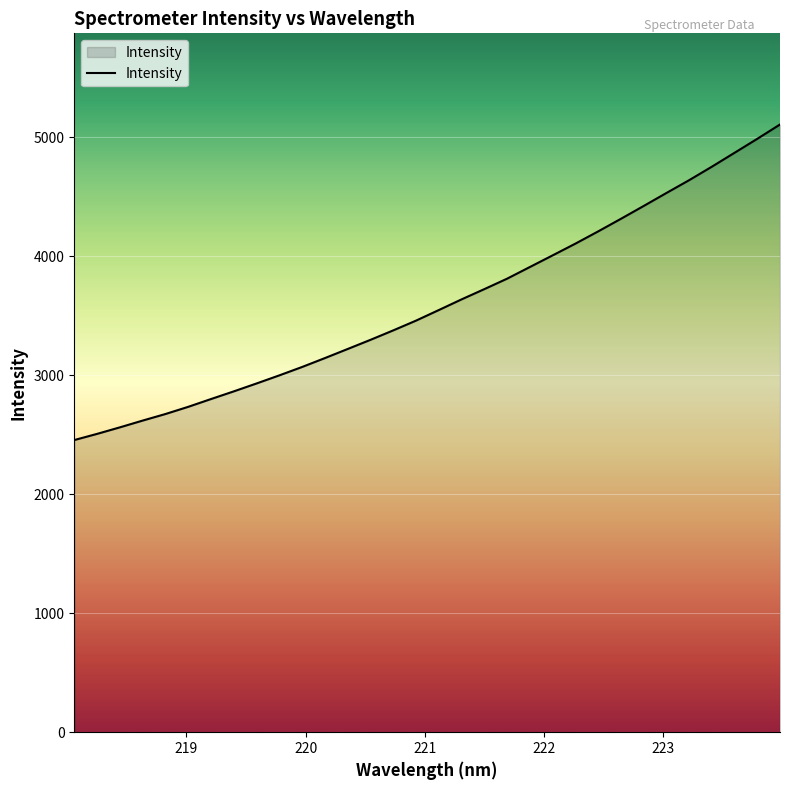

What is the greatest value displayed?

5105.7